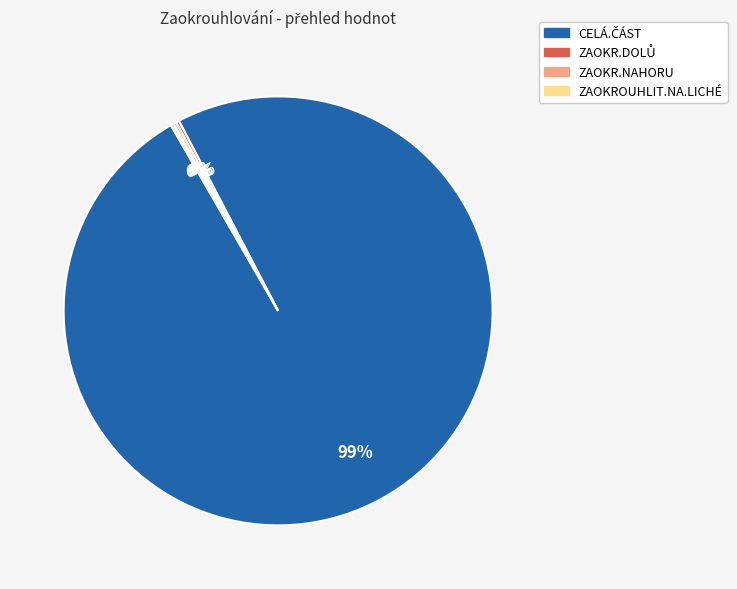

Does any single category account for the majority?

Yes